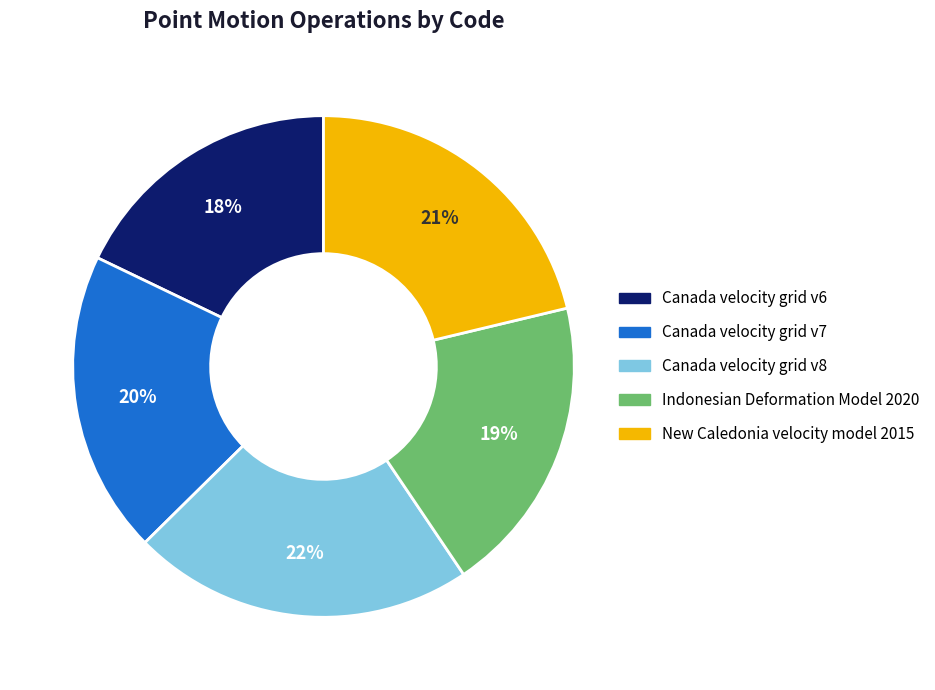

Between New Caledonia velocity model 2015 and Canada velocity grid v8, which is larger?

Canada velocity grid v8